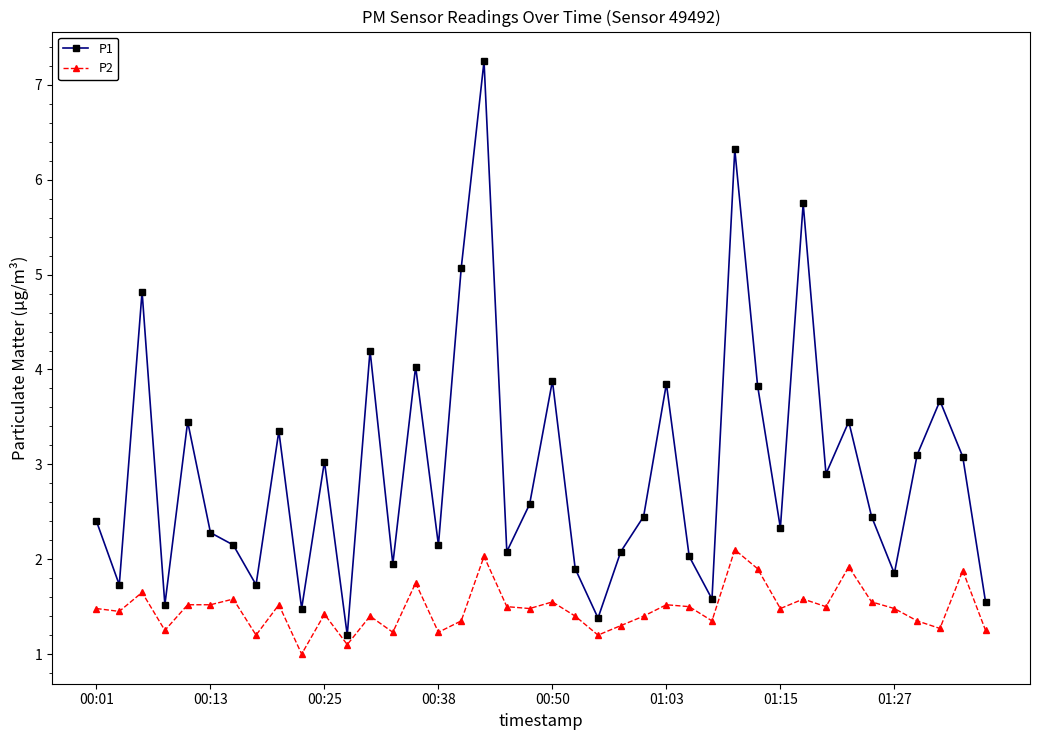

Which series has the largest range (max minus min)?

P1